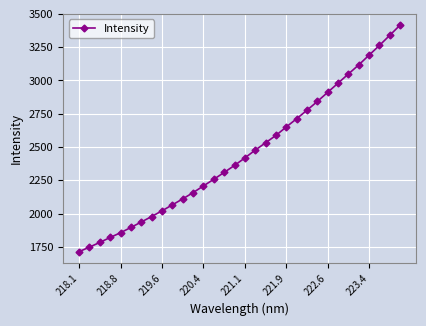

Reading left to right, list all the values displayed in this chart.

1713.8	1747.8	1783.1	1820.3	1856.1	1895.6	1936.4	1977.8	2020.4	2065.4	2110.2	2157.2	2207.6	2257.4	2309.0	2361.5	2417.9	2476.5	2531.6	2587.1	2650.3	2712.2	2776.2	2841.8	2910.5	2979.4	3048.2	3116.6	3189.9	3262.7	3338.7	3415.7